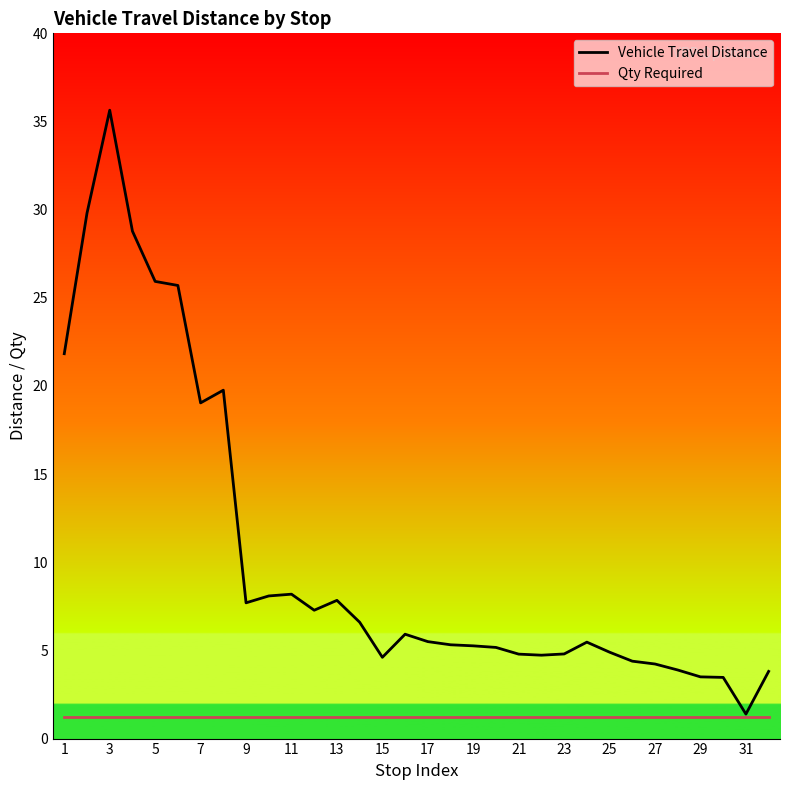

The value of Qty Required at 15 is 1.2. True or false?

True